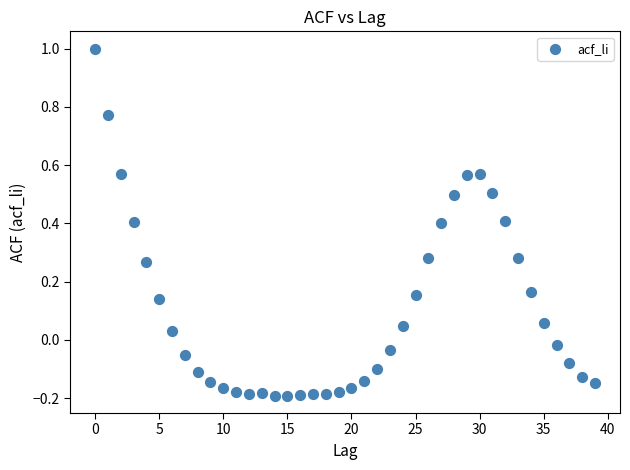

What is the range of Y values (max minus min)?

1.2